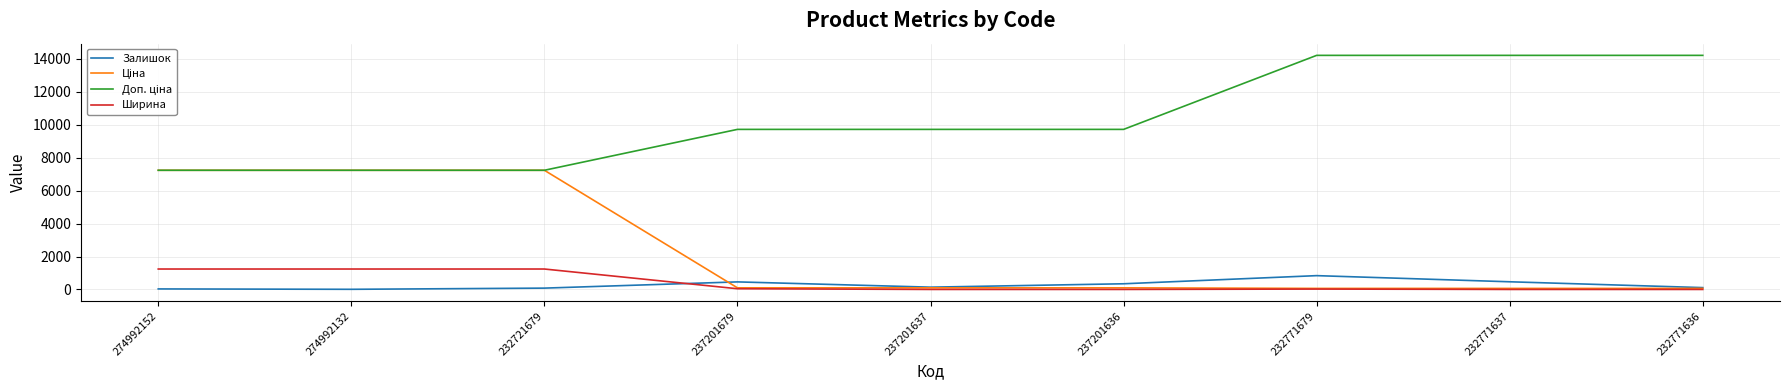

The Ширина series shows 43.0 at 237201679. True or false?

True